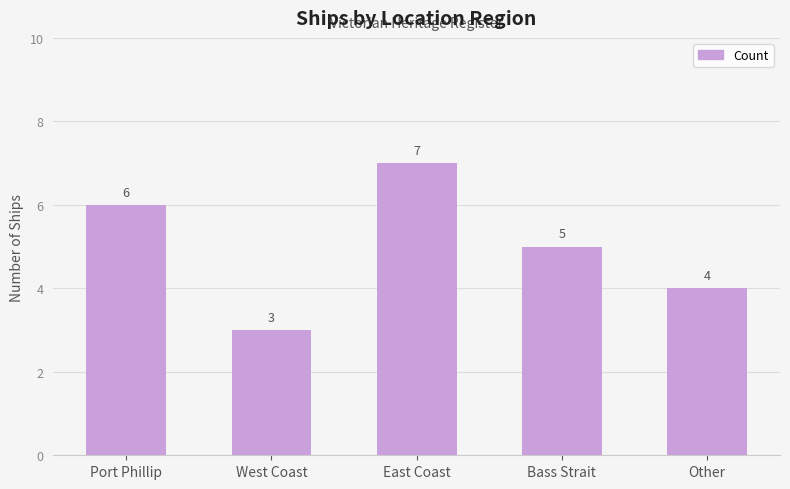

Count the number of data series in this chart.

1